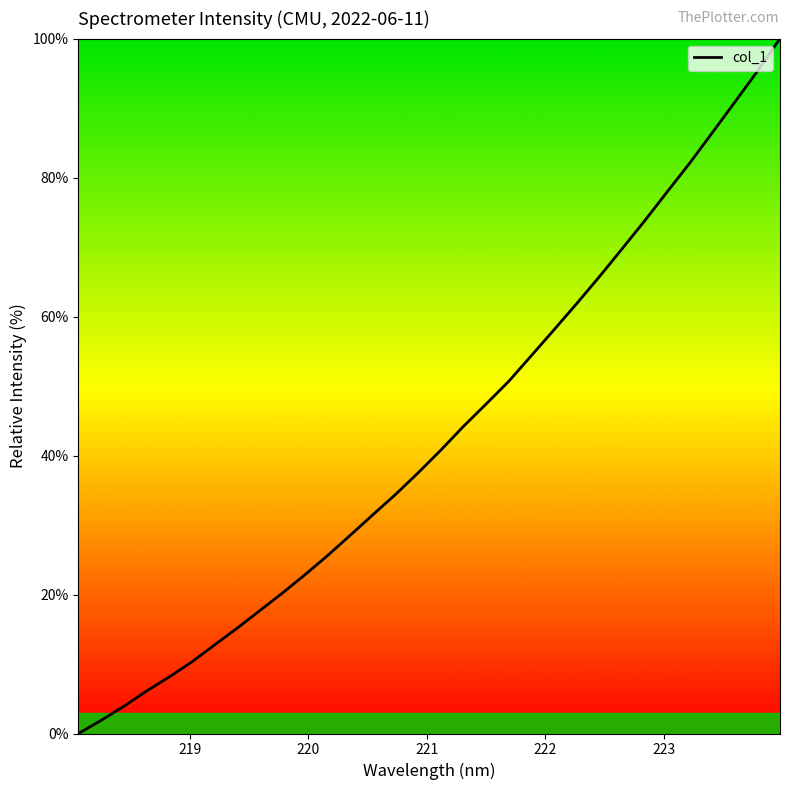

What is the greatest value displayed?

100.0